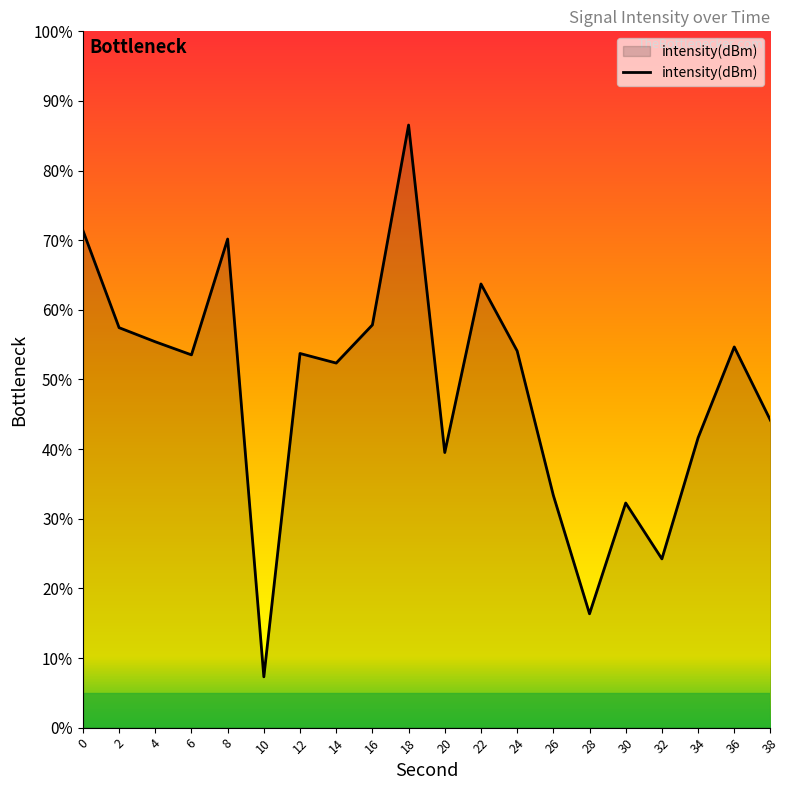

How many distinct data groups are displayed?

1